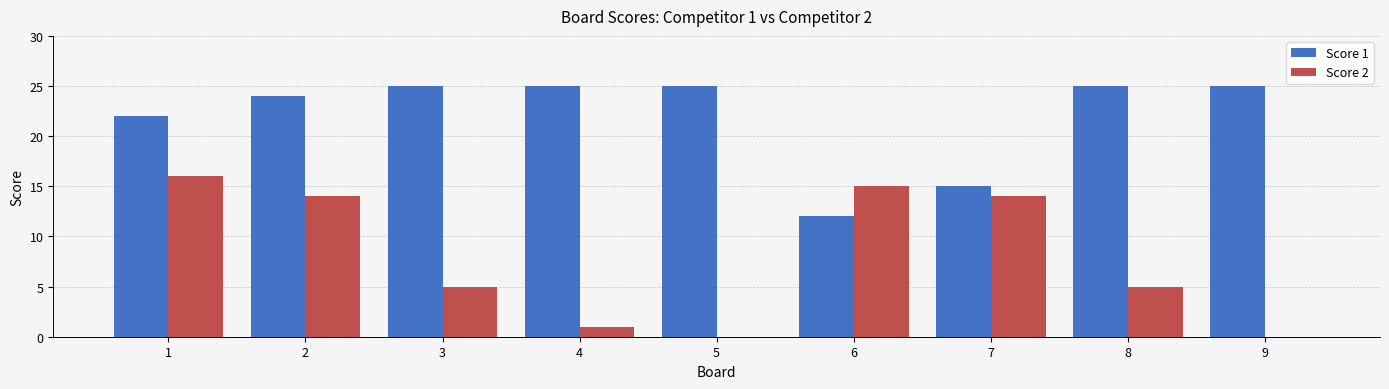

Reading left to right, what are all the values shown in this chart?

Score 1: 1=22	2=24	3=25	4=25	5=25	6=12	7=15	8=25	9=25
Score 2: 1=16	2=14	3=5	4=1	5=0	6=15	7=14	8=5	9=0